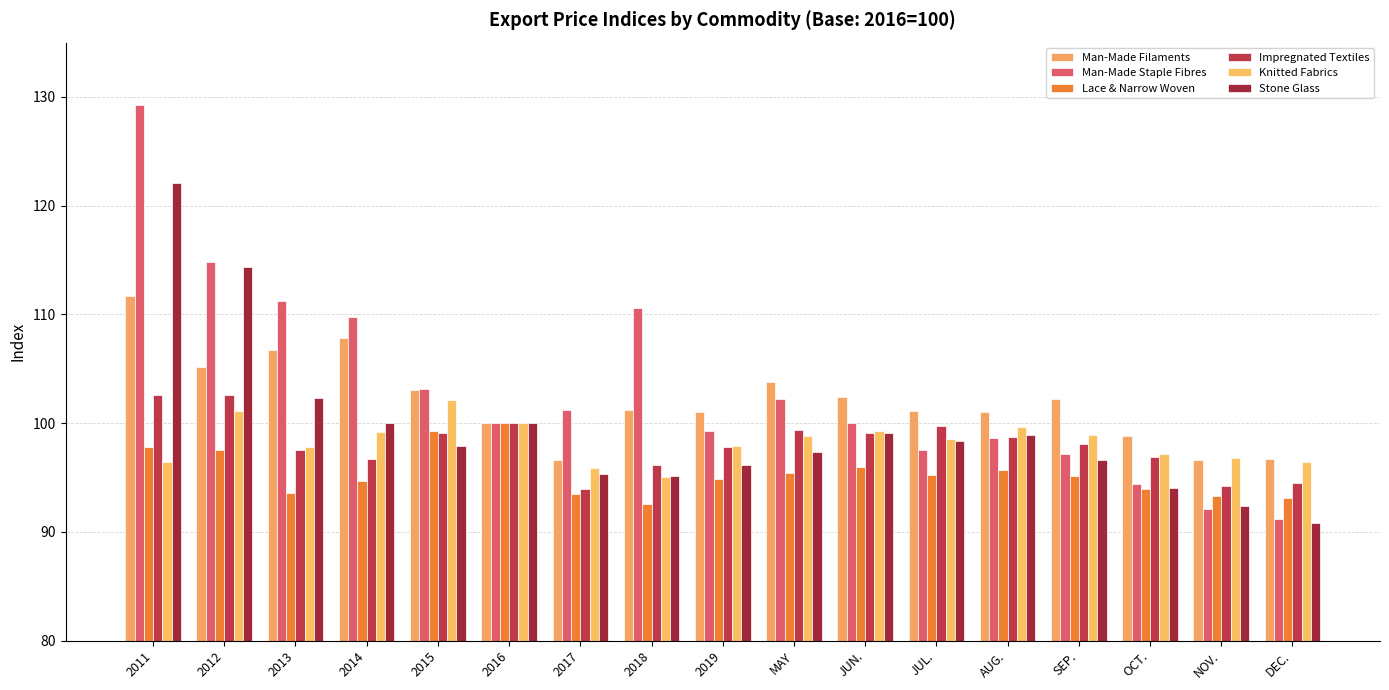

Reading left to right, transcribe all the data shown in this chart.

Man-Made Filaments: 2011=111.7	2012=105.2	2013=106.7	2014=107.8	2015=103.0	2016=100.0	2017=96.6	2018=101.2	2019=101.0	MAY=103.8	JUN.=102.4	JUL.=101.1	AUG.=101.1	SEP.=102.2	OCT.=98.8	NOV.=96.7	DEC.=96.7
Man-Made Staple Fibres: 2011=129.2	2012=114.8	2013=111.2	2014=109.8	2015=103.2	2016=100.0	2017=101.2	2018=110.6	2019=99.3	MAY=102.2	JUN.=100.0	JUL.=97.5	AUG.=98.6	SEP.=97.2	OCT.=94.4	NOV.=92.1	DEC.=91.2
Lace & Narrow Woven: 2011=97.8	2012=97.6	2013=93.6	2014=94.7	2015=99.3	2016=100.0	2017=93.5	2018=92.5	2019=94.8	MAY=95.4	JUN.=96.0	JUL.=95.2	AUG.=95.7	SEP.=95.1	OCT.=94.0	NOV.=93.3	DEC.=93.1
Impregnated Textiles: 2011=102.6	2012=102.6	2013=97.6	2014=96.7	2015=99.1	2016=100.0	2017=93.9	2018=96.1	2019=97.8	MAY=99.4	JUN.=99.1	JUL.=99.8	AUG.=98.8	SEP.=98.1	OCT.=96.9	NOV.=94.2	DEC.=94.5
Knitted Fabrics: 2011=96.4	2012=101.1	2013=97.8	2014=99.2	2015=102.1	2016=100.0	2017=95.9	2018=95.1	2019=97.9	MAY=98.9	JUN.=99.3	JUL.=98.6	AUG.=99.7	SEP.=98.9	OCT.=97.2	NOV.=96.8	DEC.=96.4
Stone Glass: 2011=122.1	2012=114.3	2013=102.3	2014=100.0	2015=97.9	2016=100.0	2017=95.3	2018=95.2	2019=96.1	MAY=97.4	JUN.=99.1	JUL.=98.3	AUG.=98.9	SEP.=96.7	OCT.=94.0	NOV.=92.4	DEC.=90.8